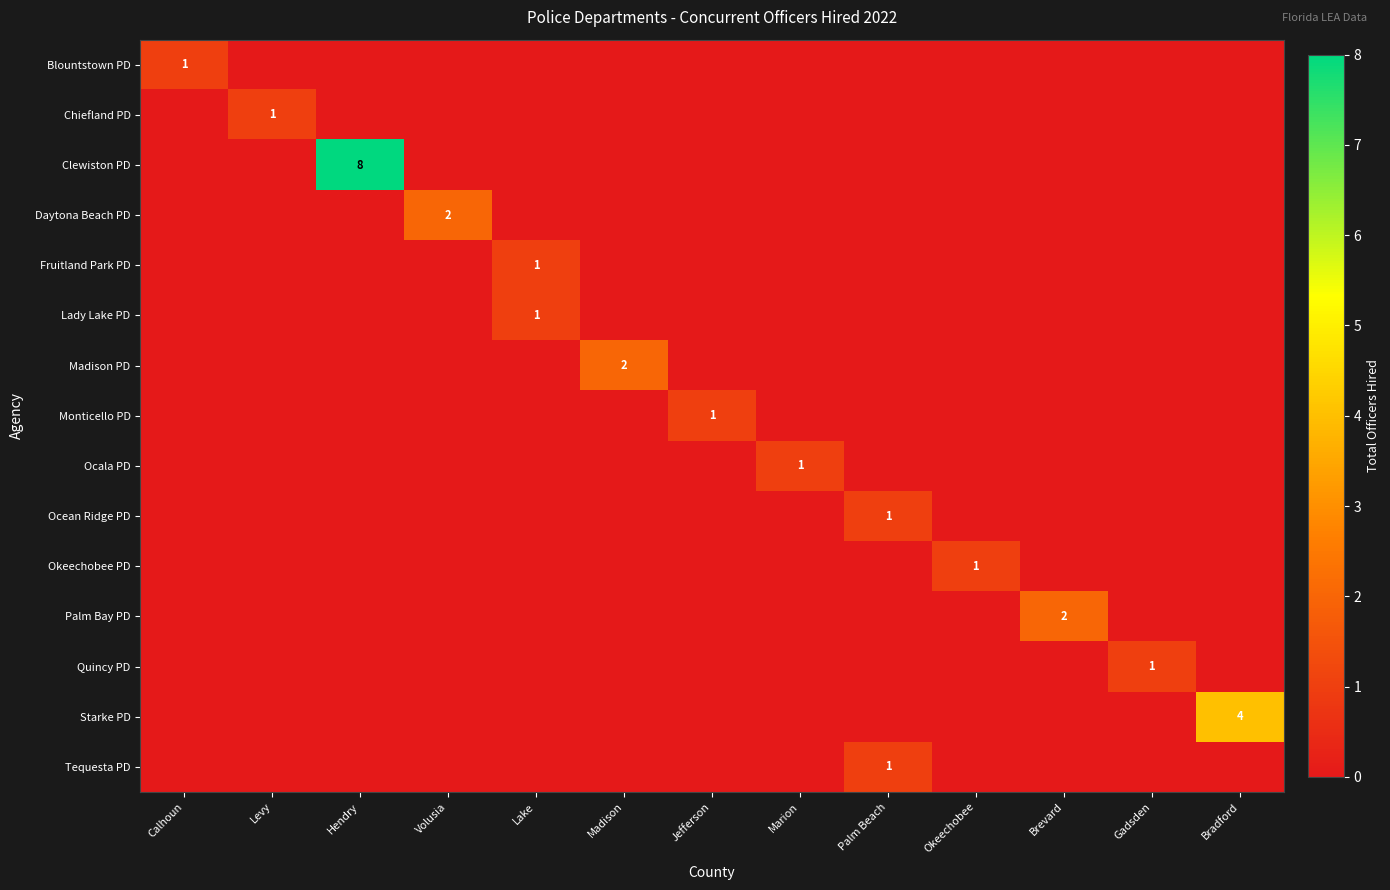

Which series changed the most between Marion and Bradford?

Starke PD